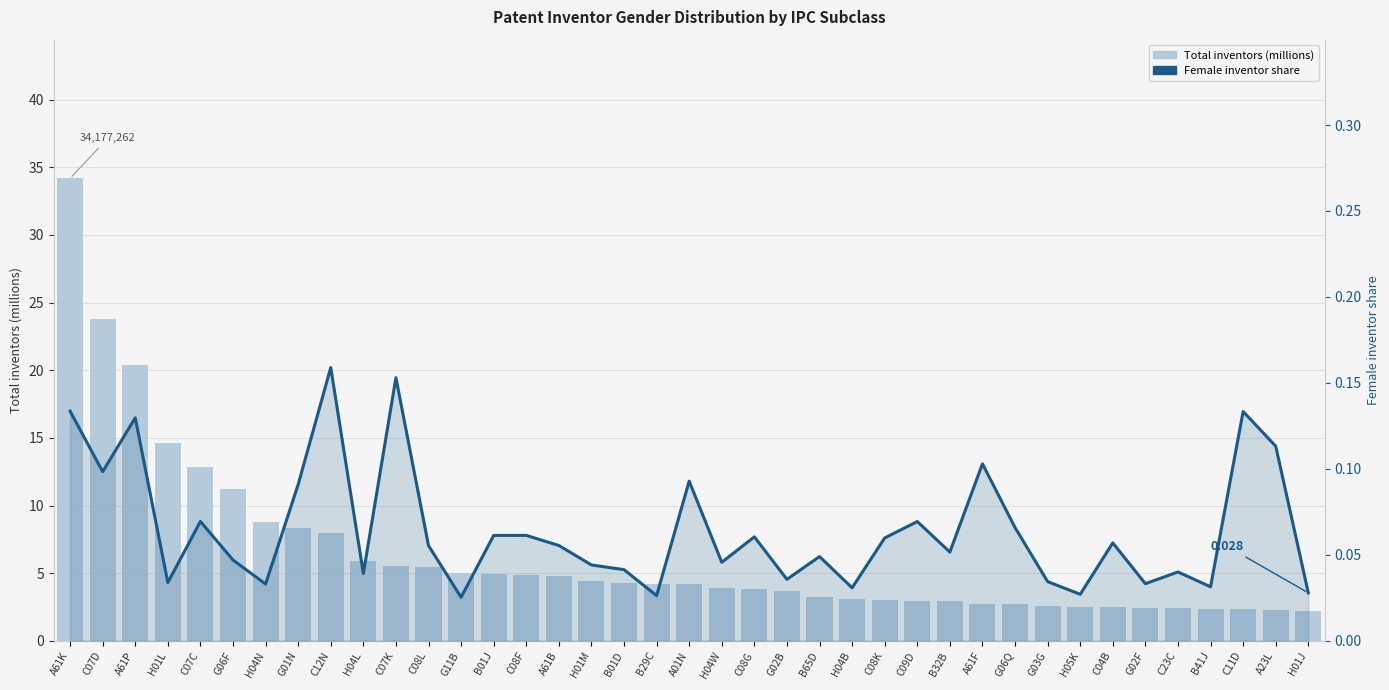

What is the difference between the highest and lowest values at H01L?

14.6